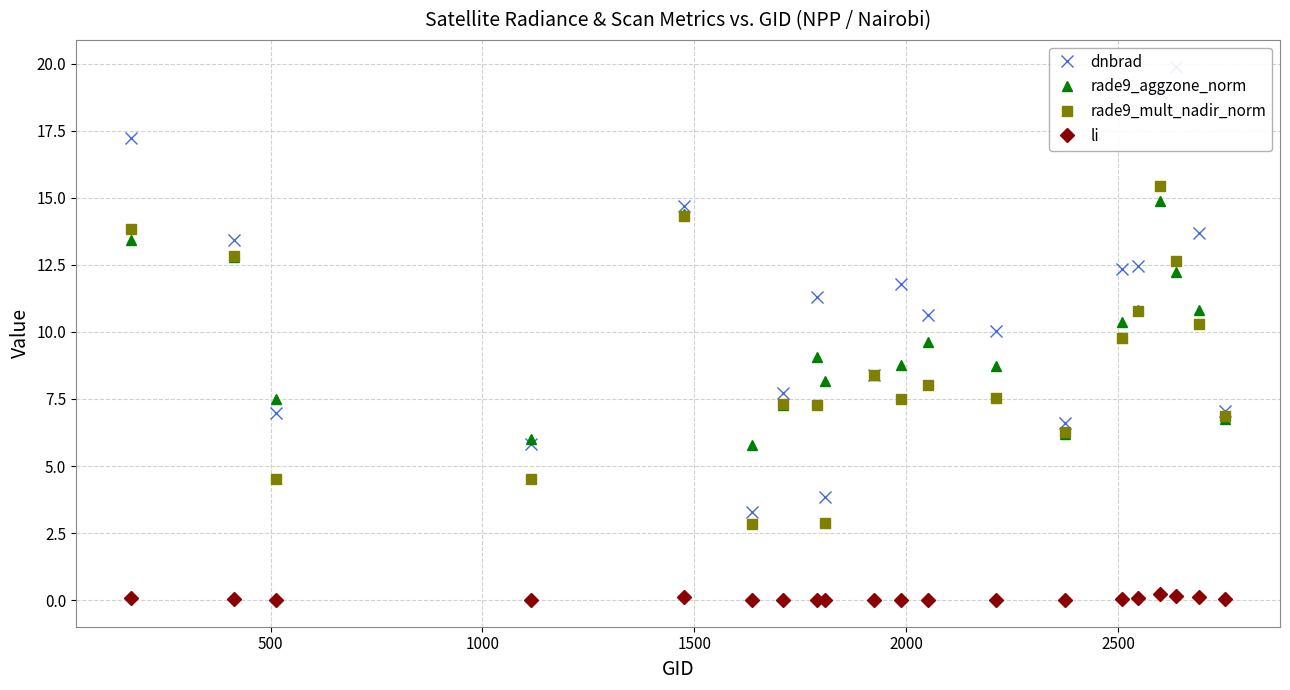

Reading right to left, transcribe all the data shown in this chart.

dnbrad: 7.0	13.7	19.9	19.0	12.5	12.4	6.6	10.0	10.6	11.8	8.4	3.8	11.3	7.7	3.3	14.7	5.8	7.0	13.4	17.2
rade9_aggzone_norm: 6.7	10.8	12.2	14.9	10.8	10.4	6.2	8.7	9.6	8.8	8.4	8.2	9.1	7.3	5.8	14.4	6.0	7.5	12.8	13.4
rade9_mult_nadir_norm: 6.9	10.3	12.6	15.5	10.8	9.8	6.3	7.5	8.0	7.5	8.4	2.9	7.3	7.3	2.8	14.3	4.5	4.5	12.8	13.8
li: 0.0	0.1	0.1	0.2	0.1	0.0	0.0	0.0	0.0	0.0	0.0	0.0	0.0	0.0	0.0	0.1	0.0	0.0	0.0	0.1